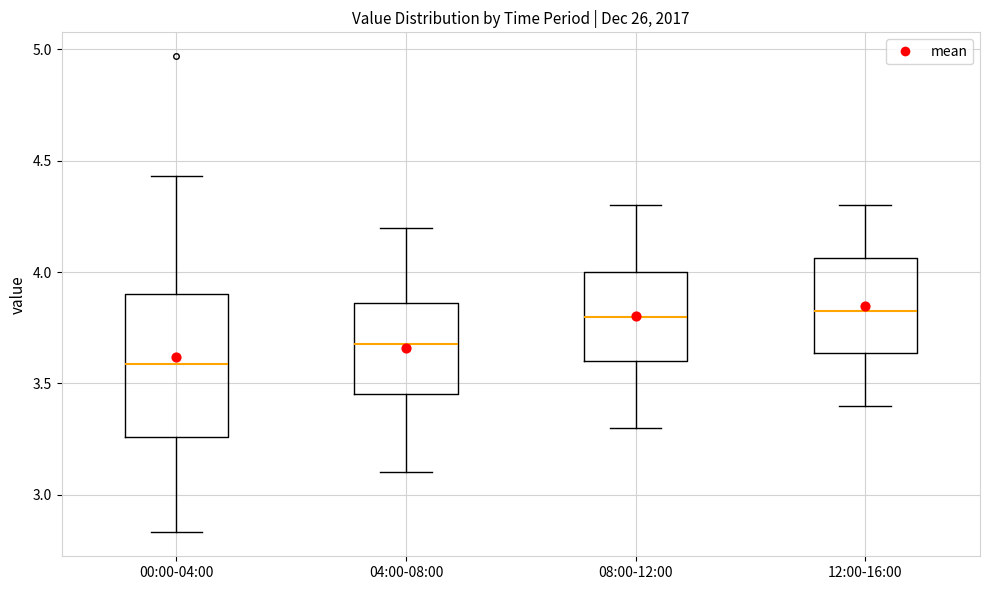

Which box is the tallest, from its lower edge to its upper edge?

00:00-04:00